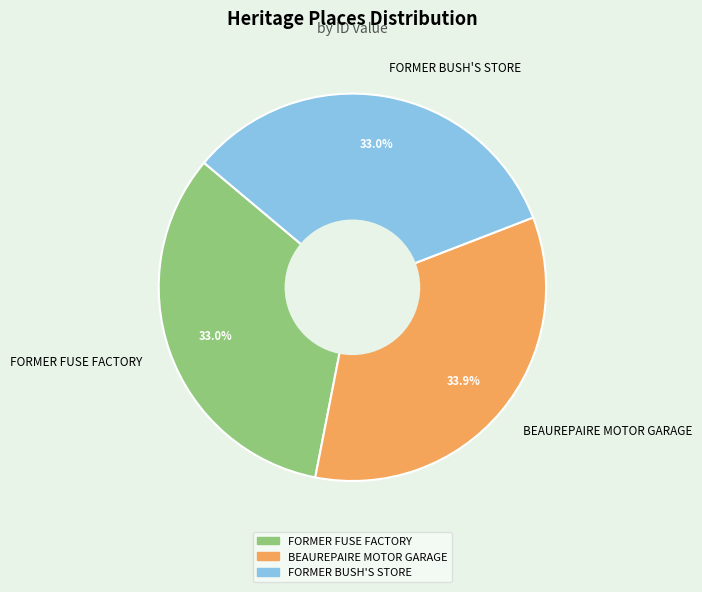

Do FORMER FUSE FACTORY and BEAUREPAIRE MOTOR GARAGE together represent more than half of the pie?

Yes